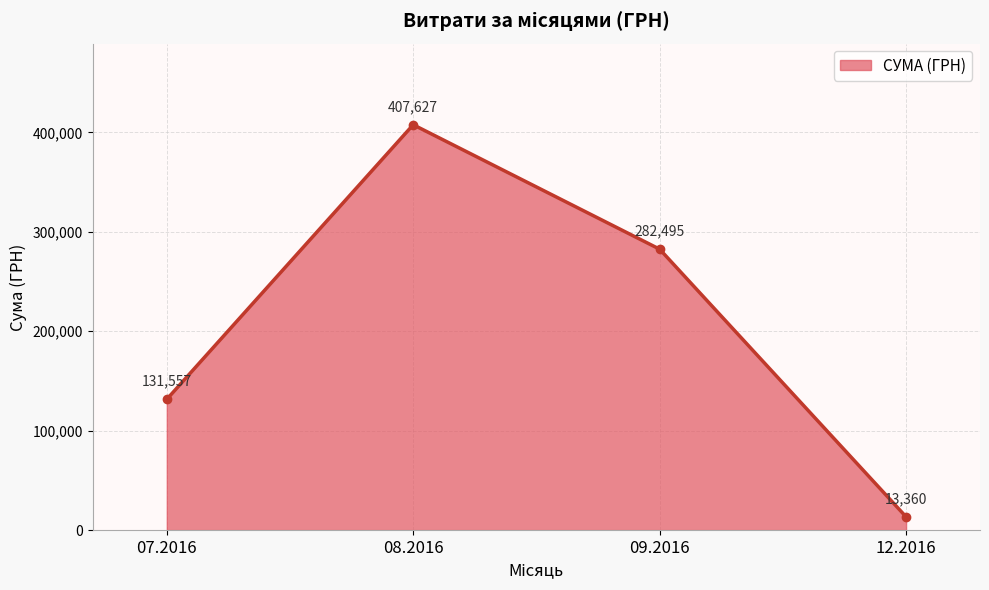

List the labels in order of value, smallest first.

12.2016, 07.2016, 09.2016, 08.2016